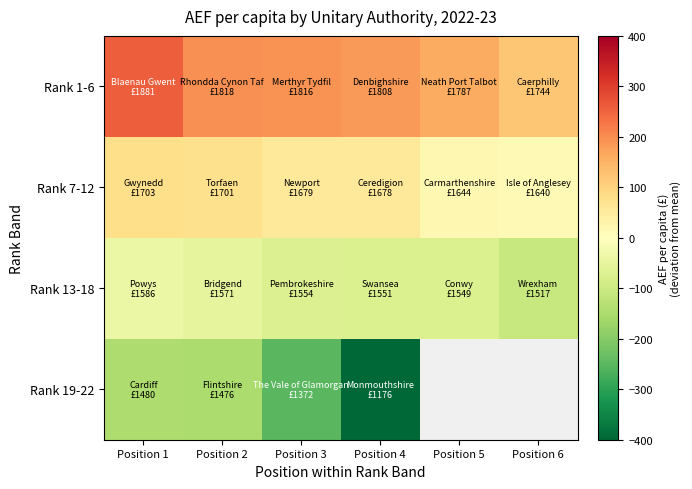

The value of Rank 7-12 at Position 2 is 33.8. True or false?

False